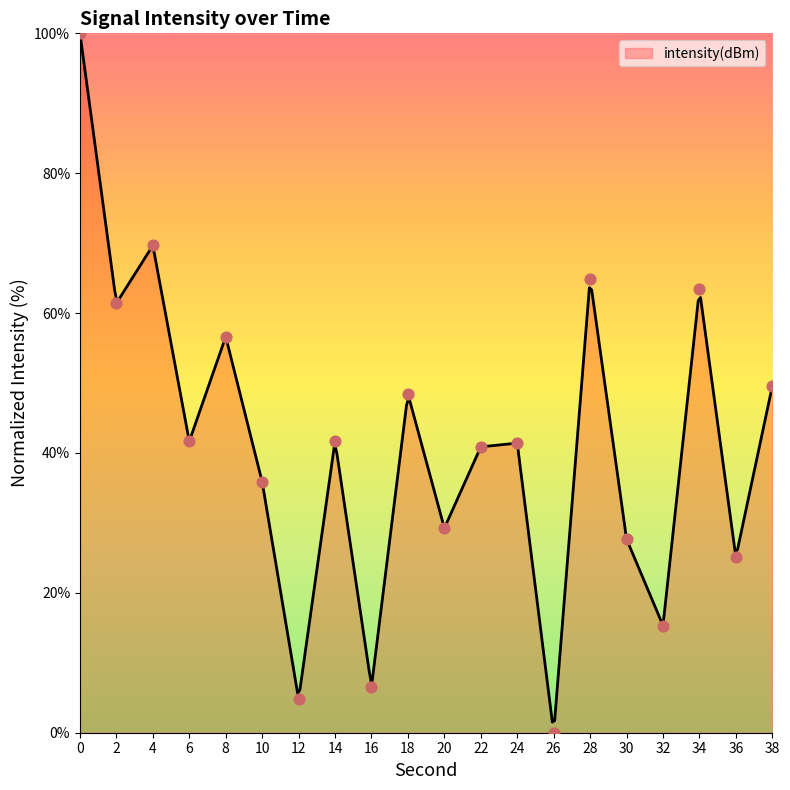

Between 16 and 36, which is larger?

36